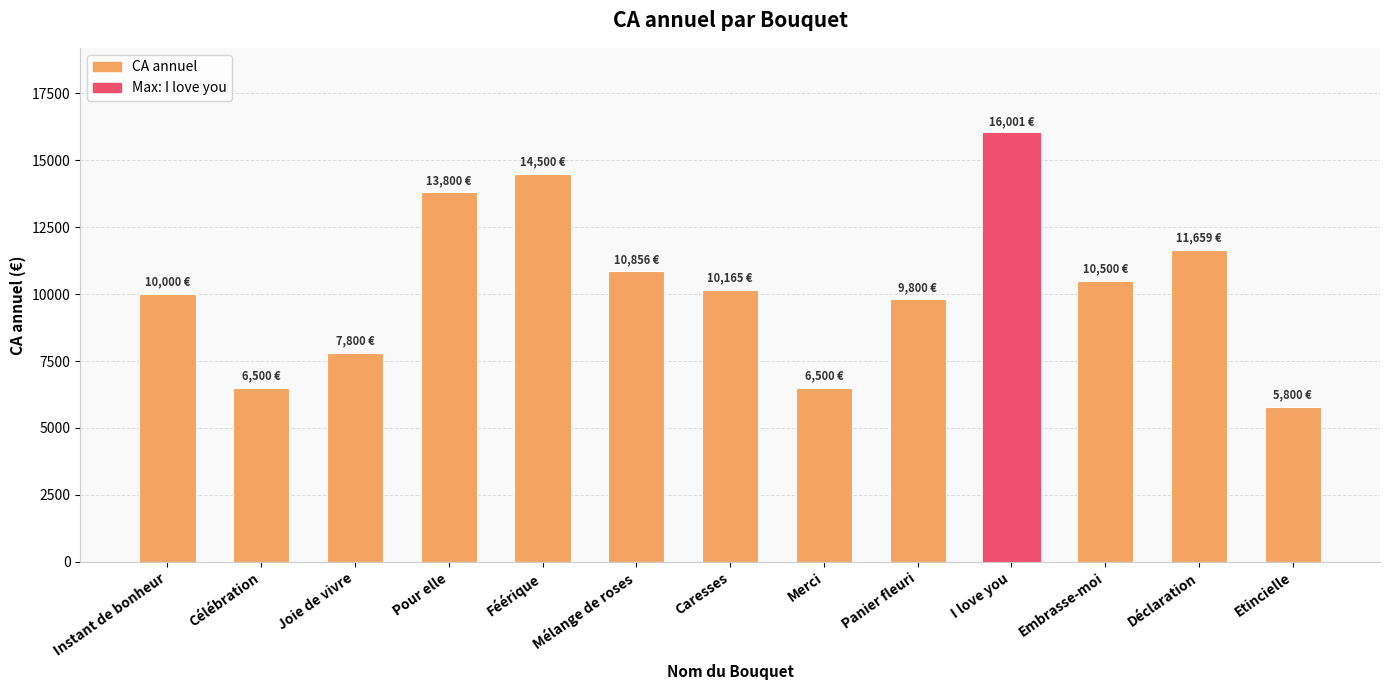

What is the greatest value displayed?

16000.9